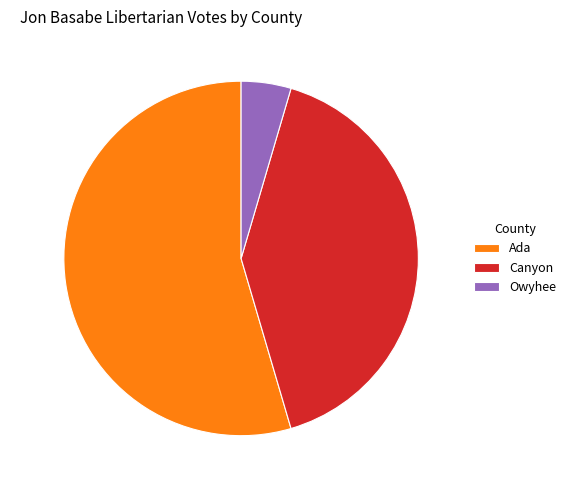

To the nearest percent, what is the difference between the Ada and Owyhee slice percentages?

50%